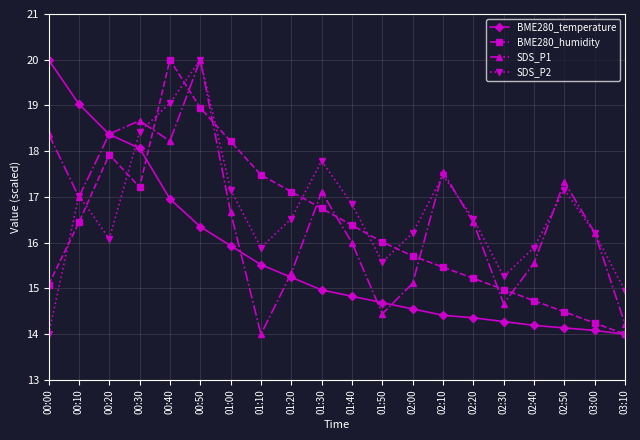

Is it true that BME280_humidity equals 20.0 at 00:40?

True